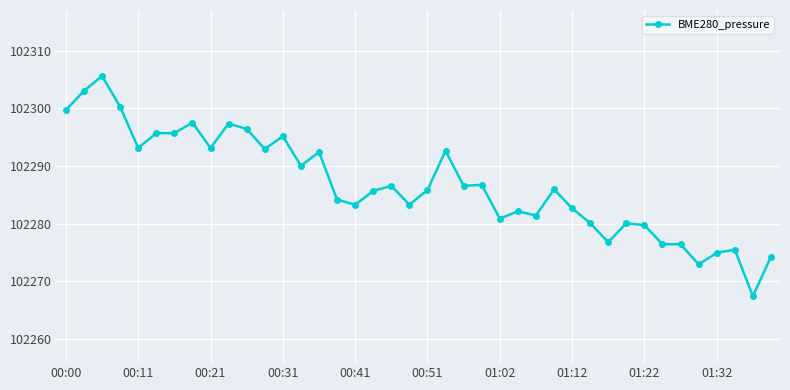

True or false: there are more than 1 points higher than both neighbors.

True